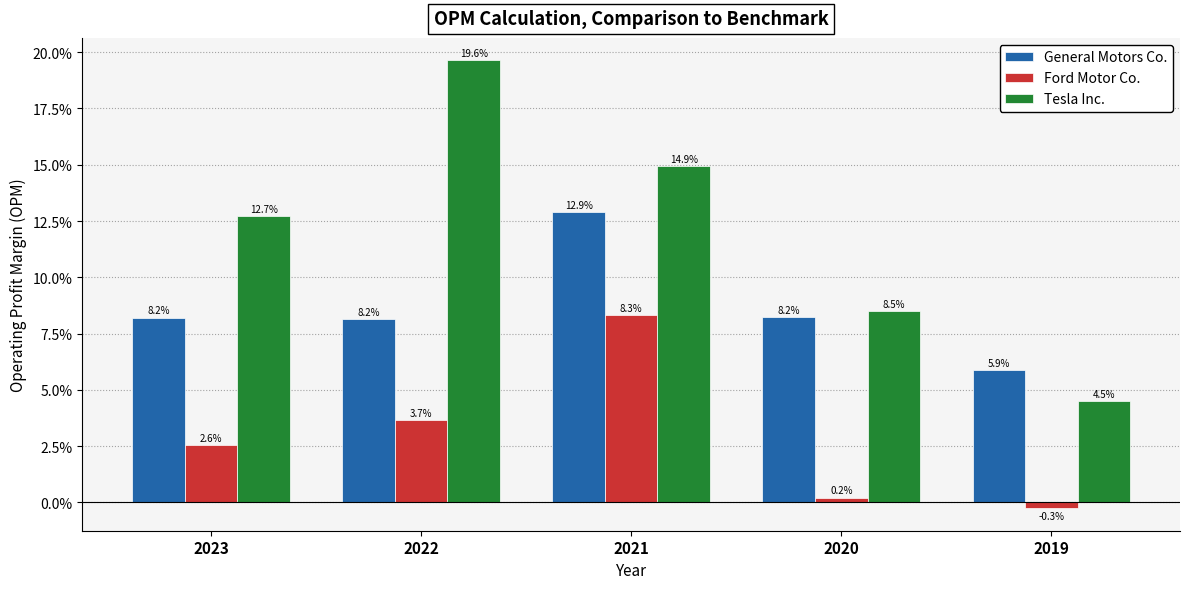

Which has a higher value, 2023 or 2019?

2023